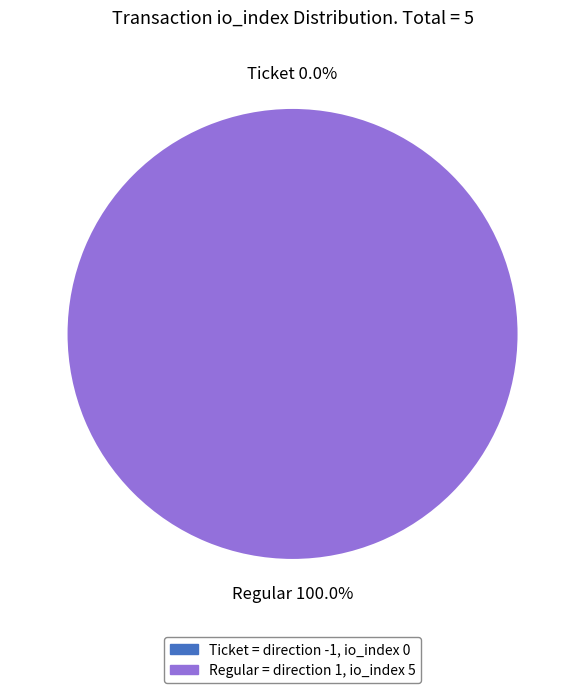

How many segments does this pie chart have?

2